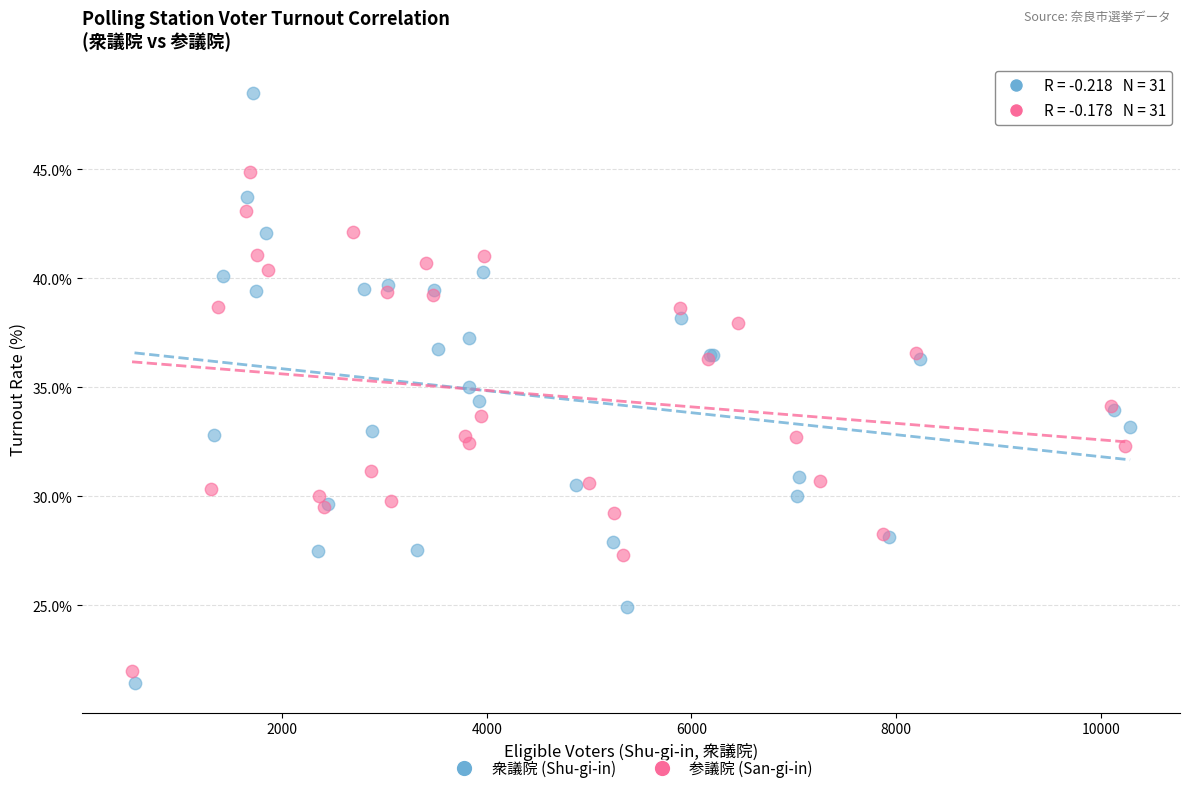

Which series reaches the maximum Y coordinate?

衆議院 (Shu-gi-in)